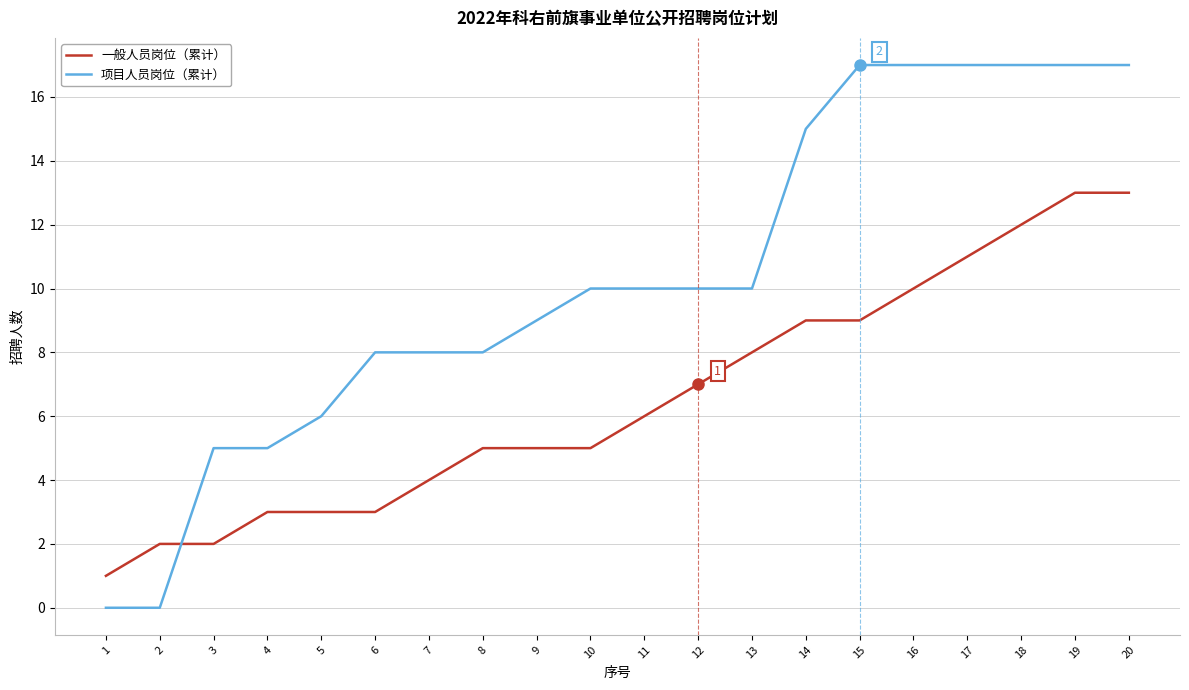

How many lines are shown in the chart?

2